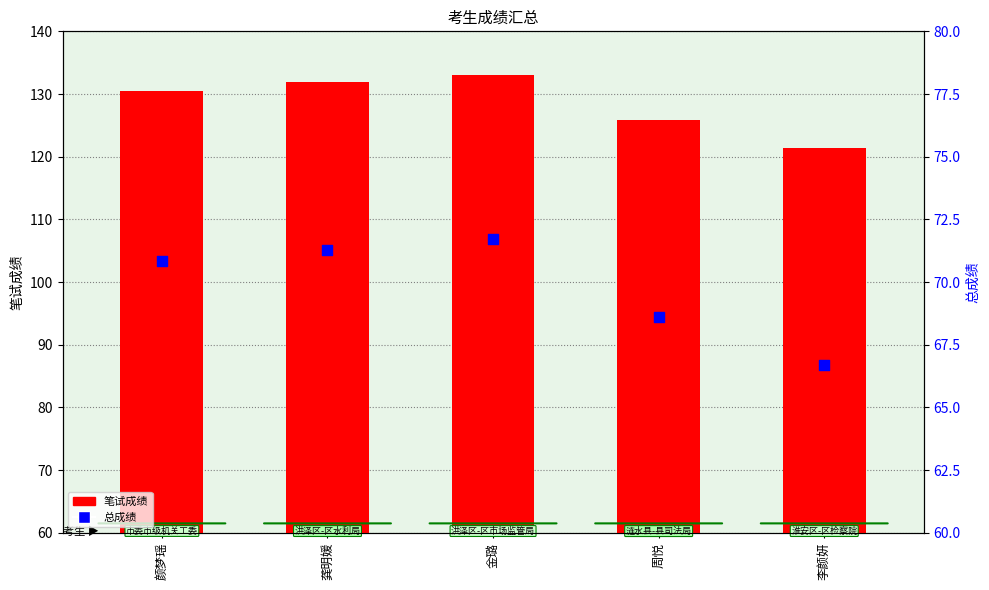

Is the value of 笔试成绩 at 周悦 greater than the value of 总成绩 at 周悦?

Yes